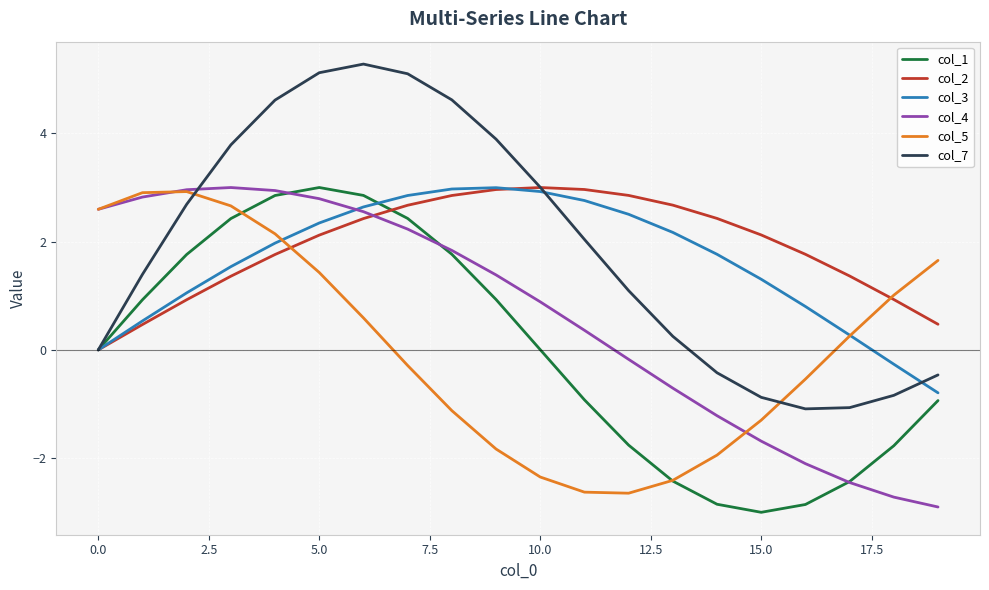

What is the minimum value for col_7?

-1.1